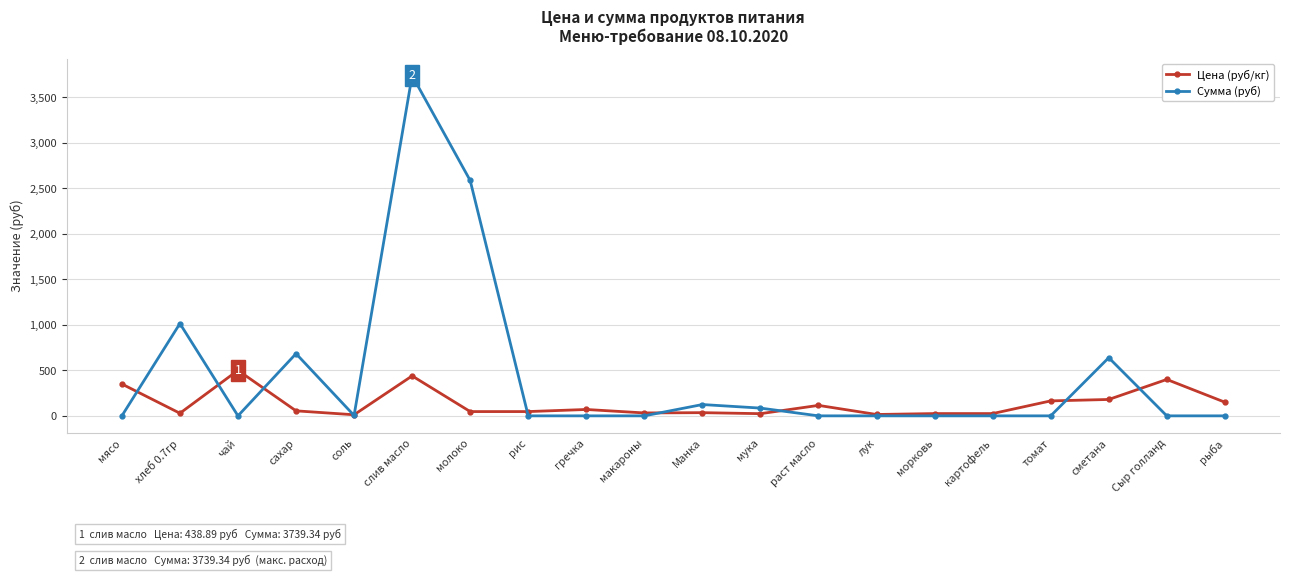

What is the greatest value displayed?

3739.3